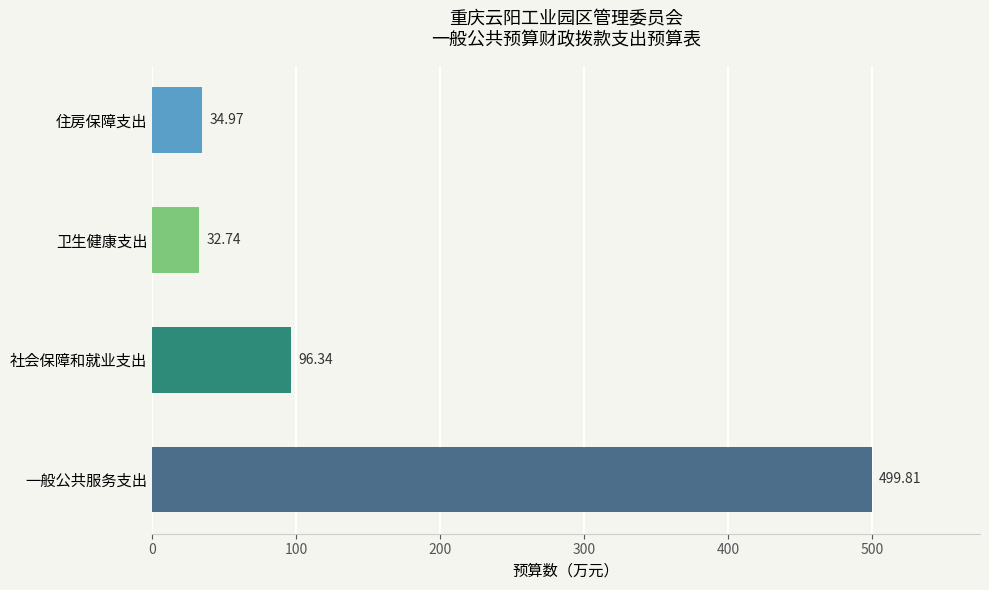

Approximately how many times larger is the value at 社会保障和就业支出 compared to 住房保障支出?

2.8